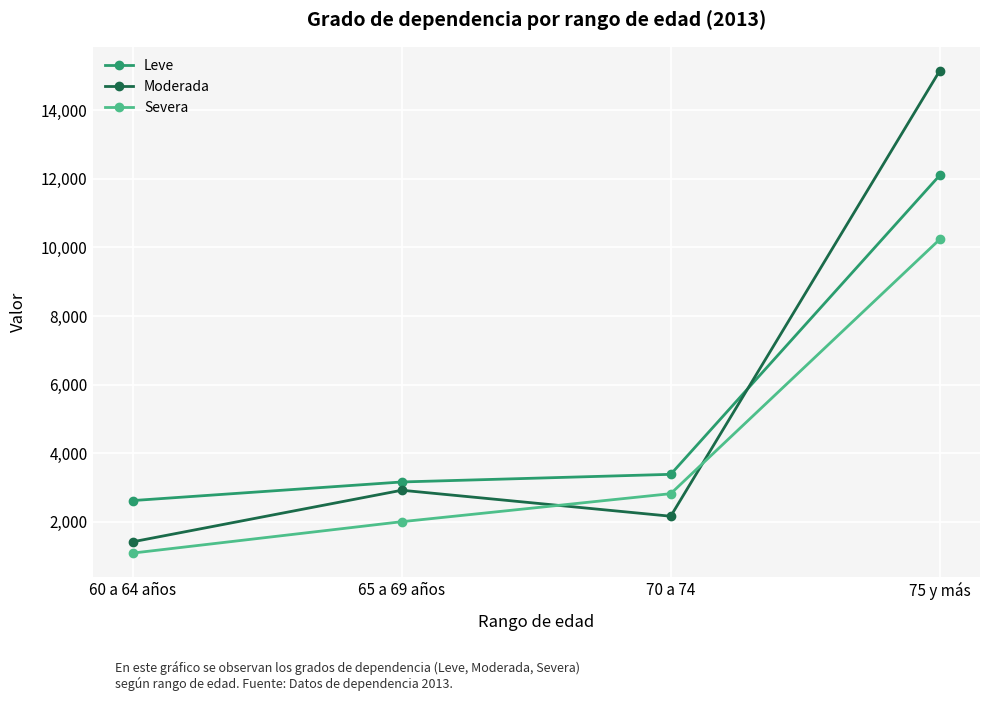

Which label corresponds to the smallest value in the chart?

60 a 64 años